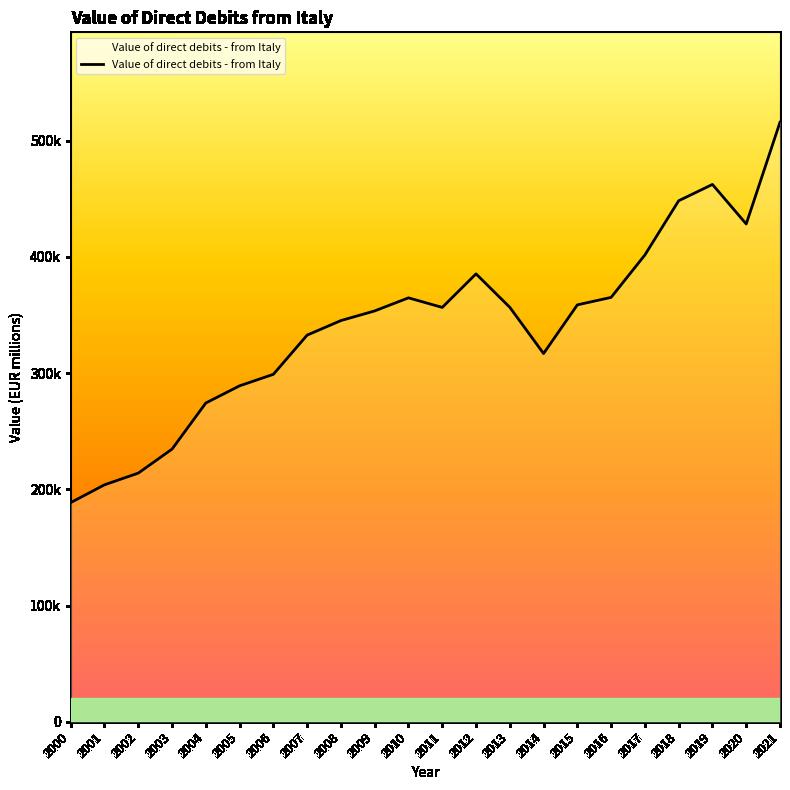

What is the sum of all values?

7495810.6